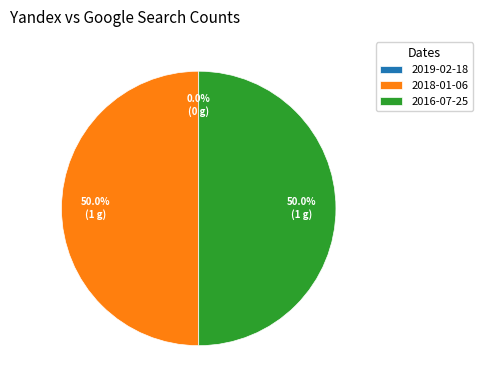

Is the sum of 2018-01-06 (Yandex=1,Google=0) and 2016-07-25 (Yandex=1,Google=0) greater than half?

Yes